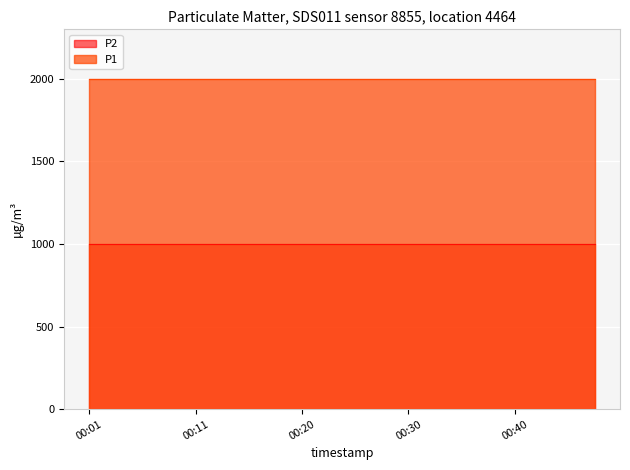

True or false: P2 and P1 cross at least once.

False